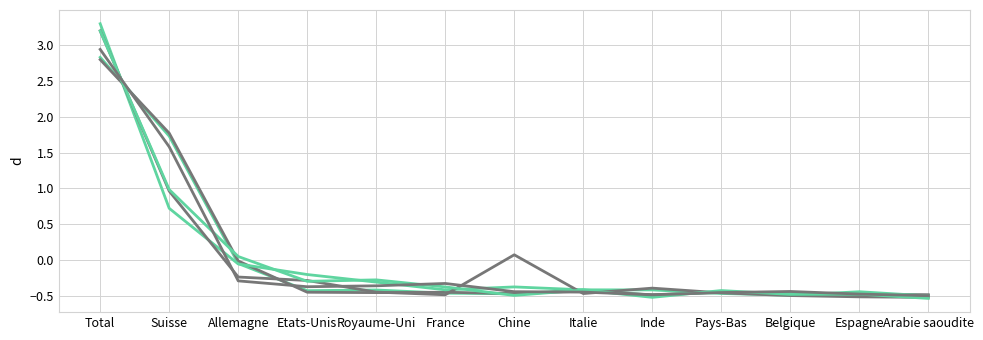

Is this an area chart (filled region under the line)?

No